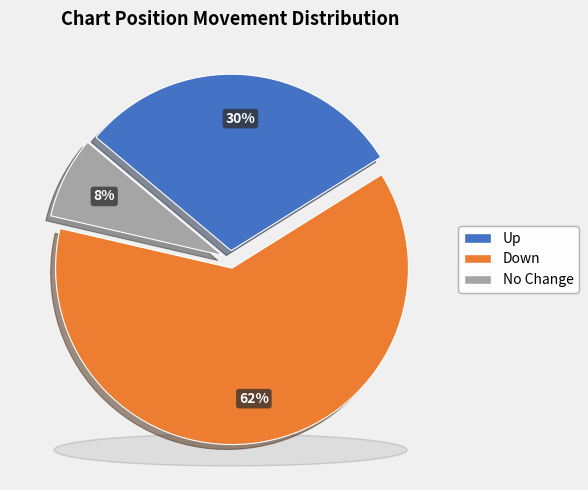

Is there any slice that represents more than half of the pie?

Yes